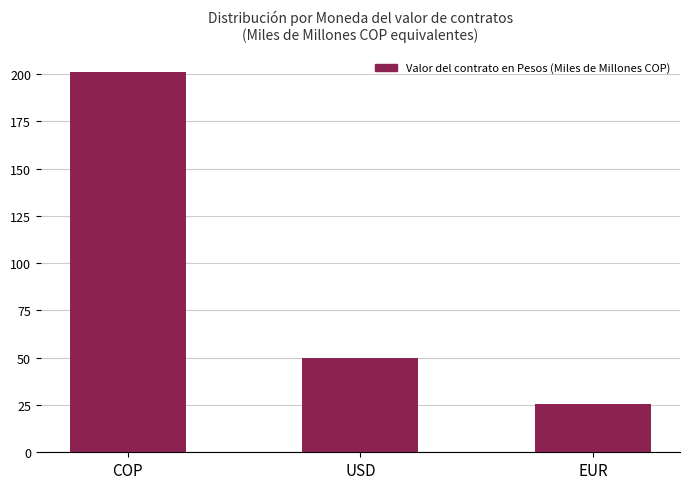

What is the value of the 2nd bar from the left?

50.1